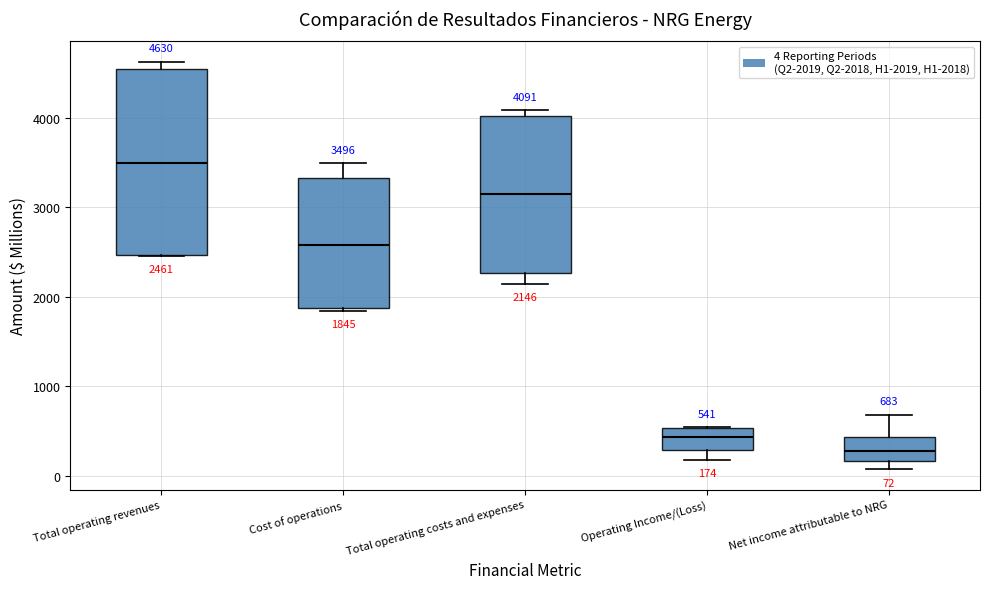

Which box's median line is the lowest?

Net income attributable to NRG